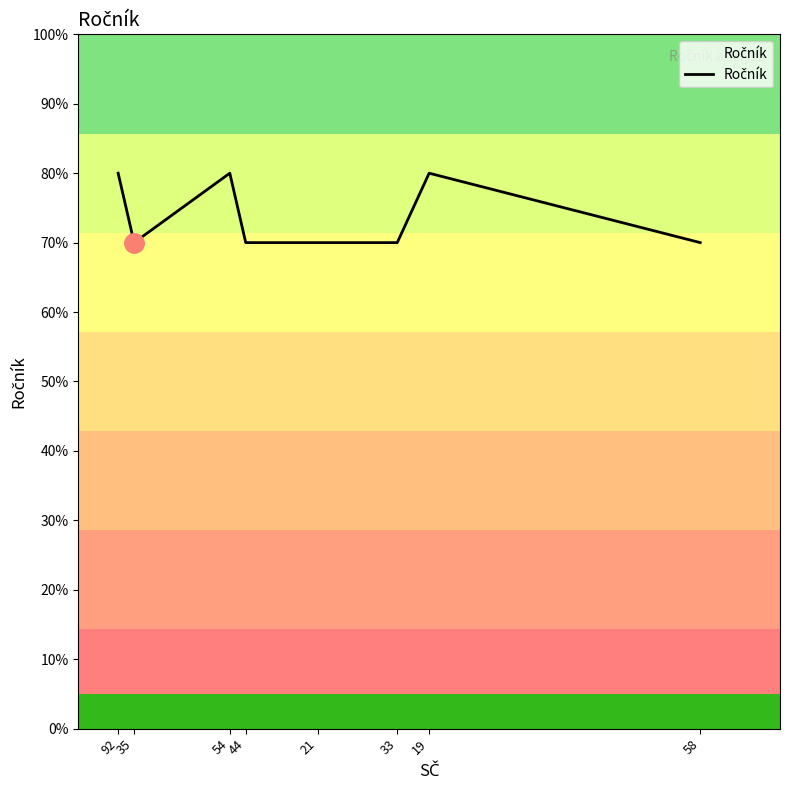

What is the average value?

7